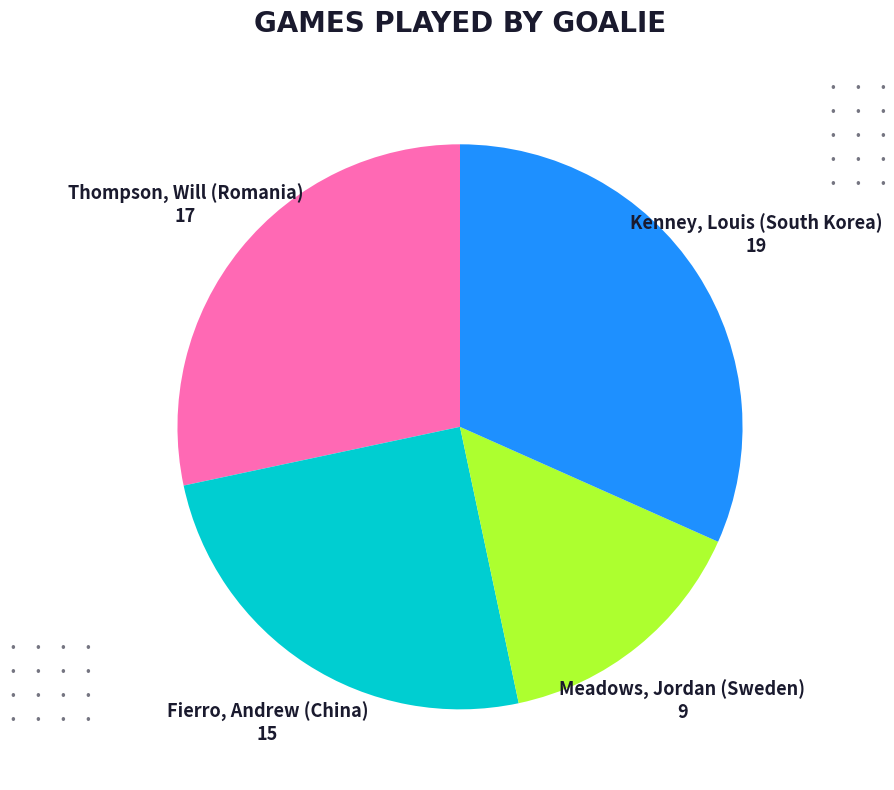

Is there a majority slice in this chart?

No